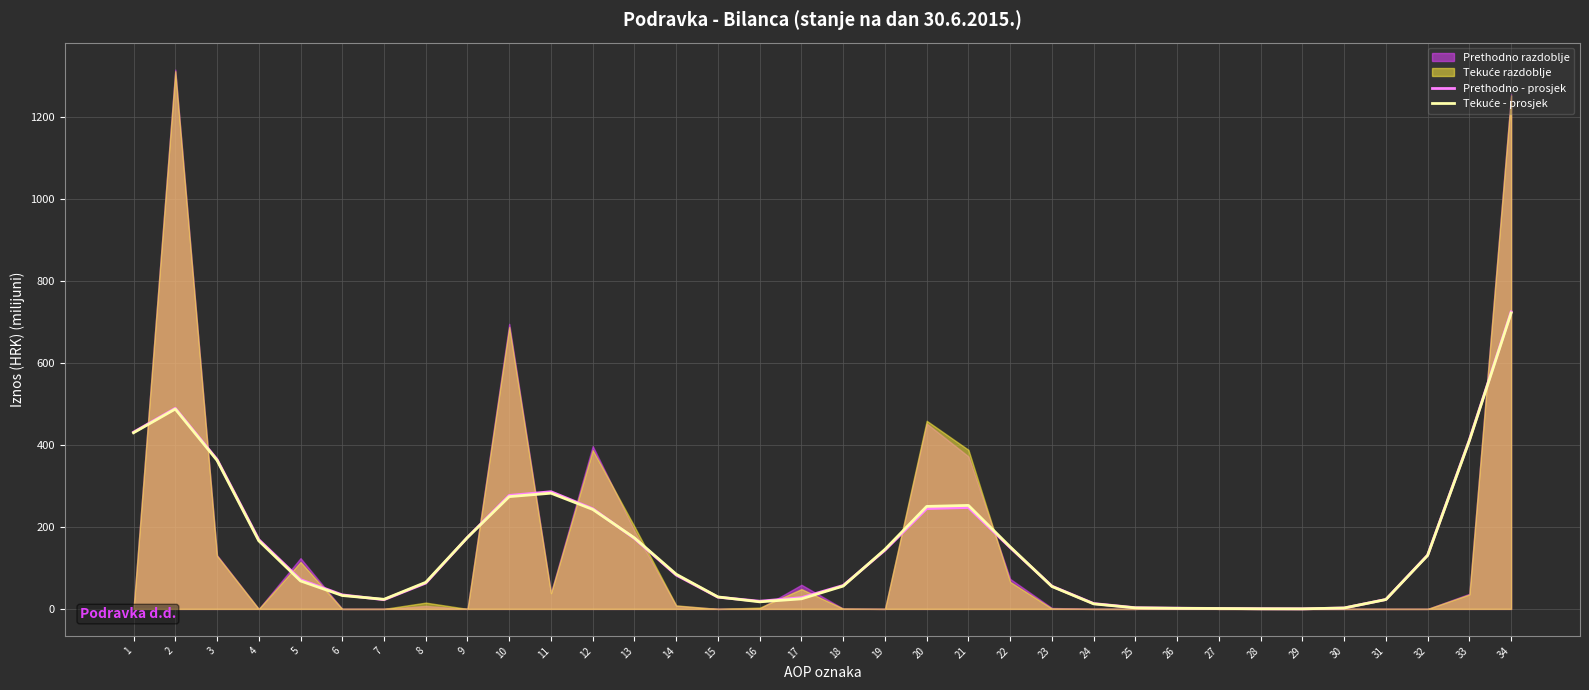

At which label does Tekuće - prosjek first exceed 84?

1